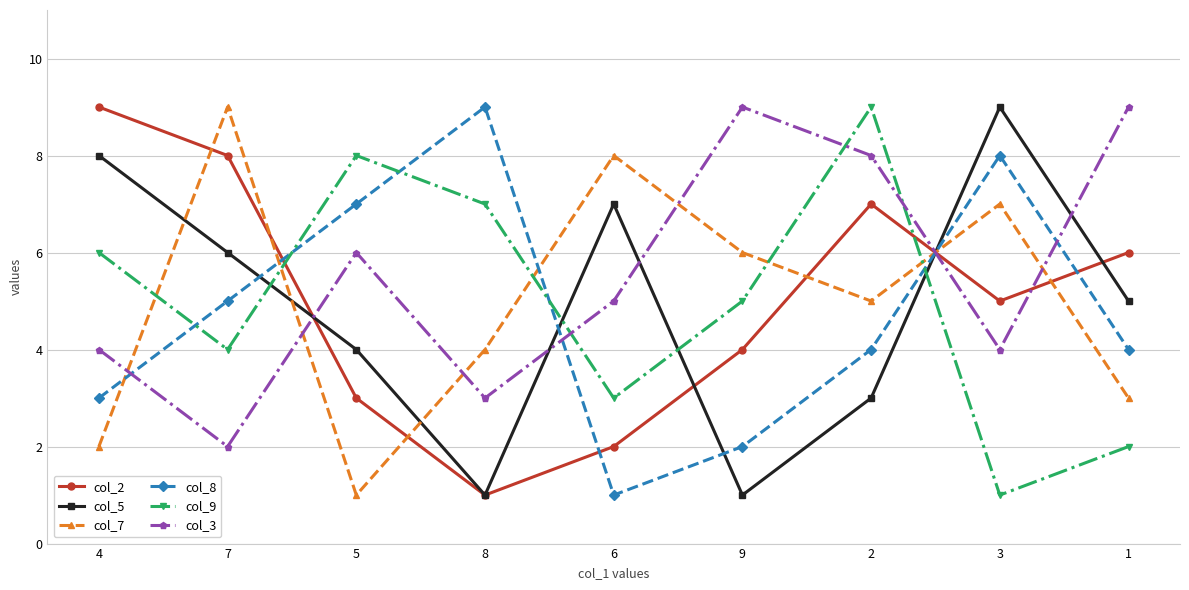

How many col_5 values are between 3 and 7?

5